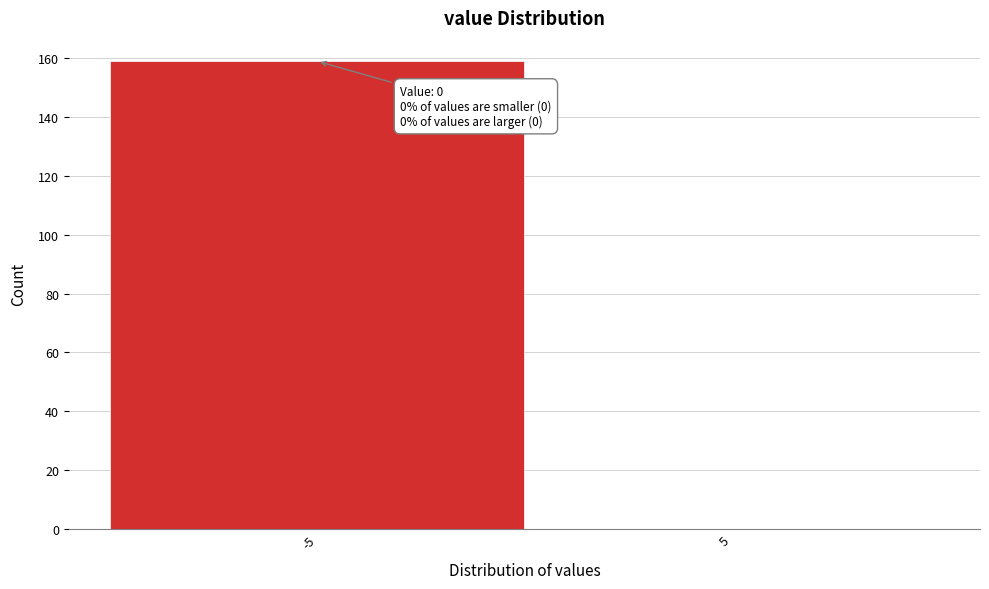

Reading right to left, transcribe all the data shown in this chart.

5=0	-5=159